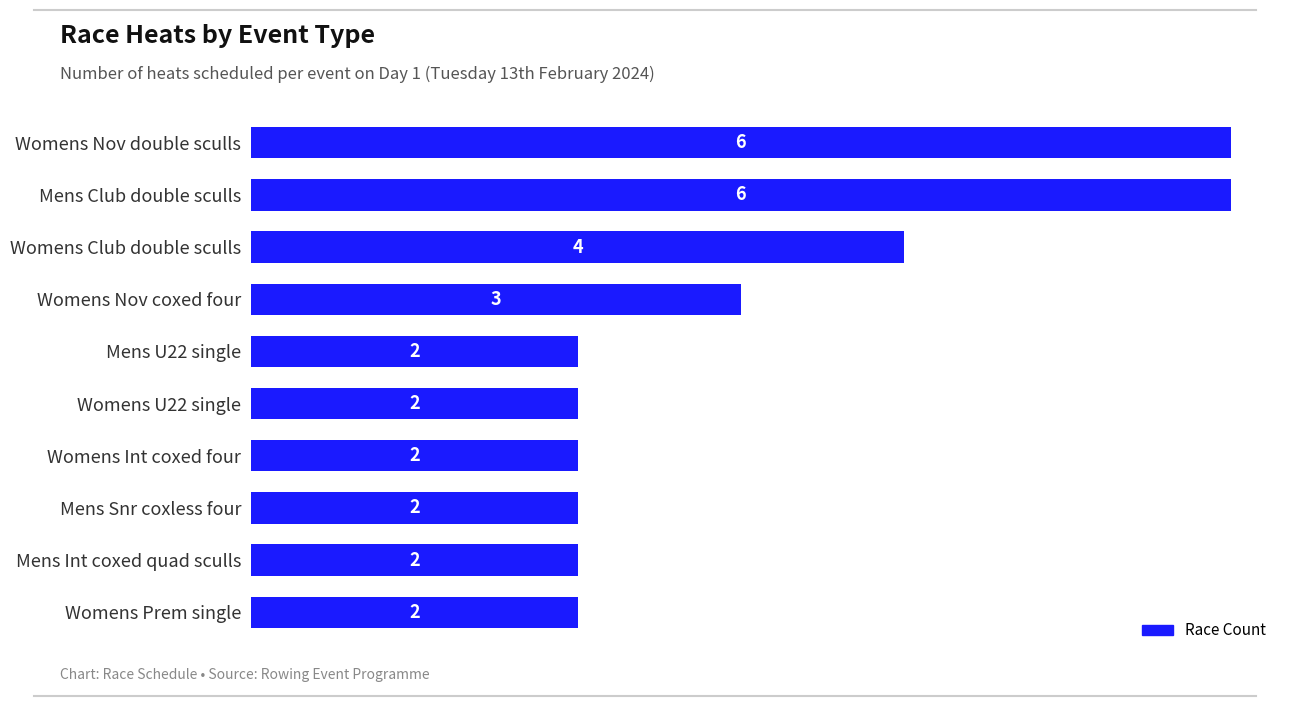

What is the minimum value shown in the chart?

2